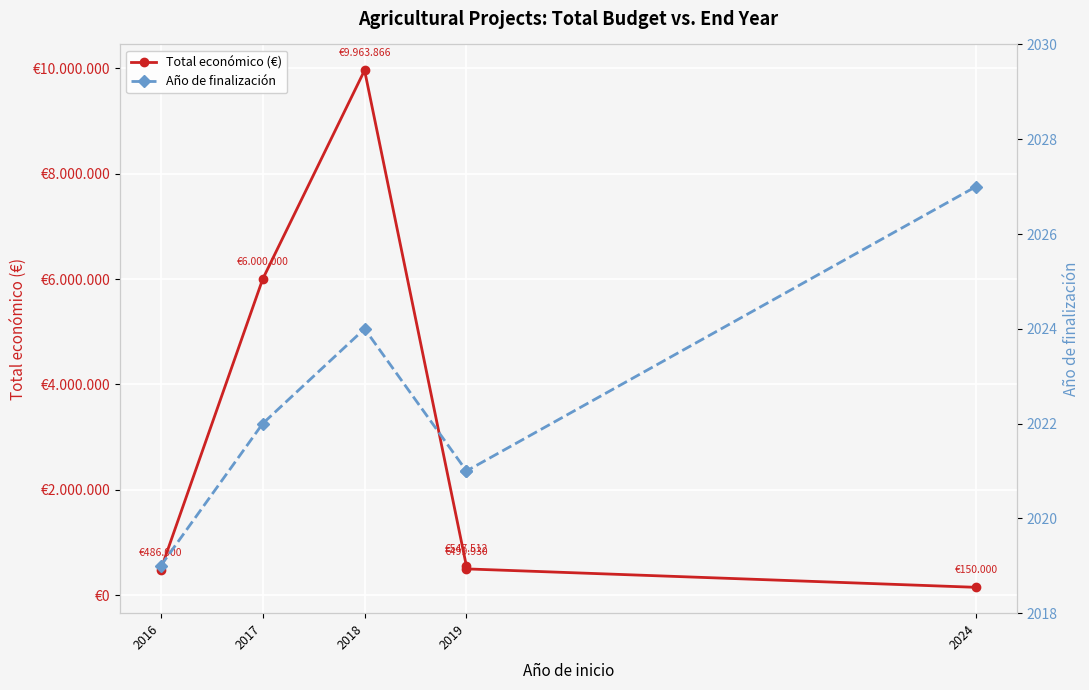

True or false: Total económico (€) and Año de finalización cross at least once.

False